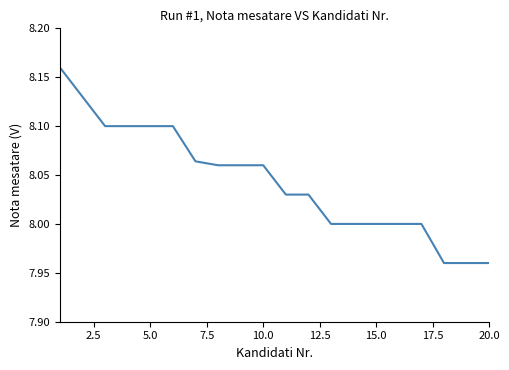

How many values are between 8 and 9?

17